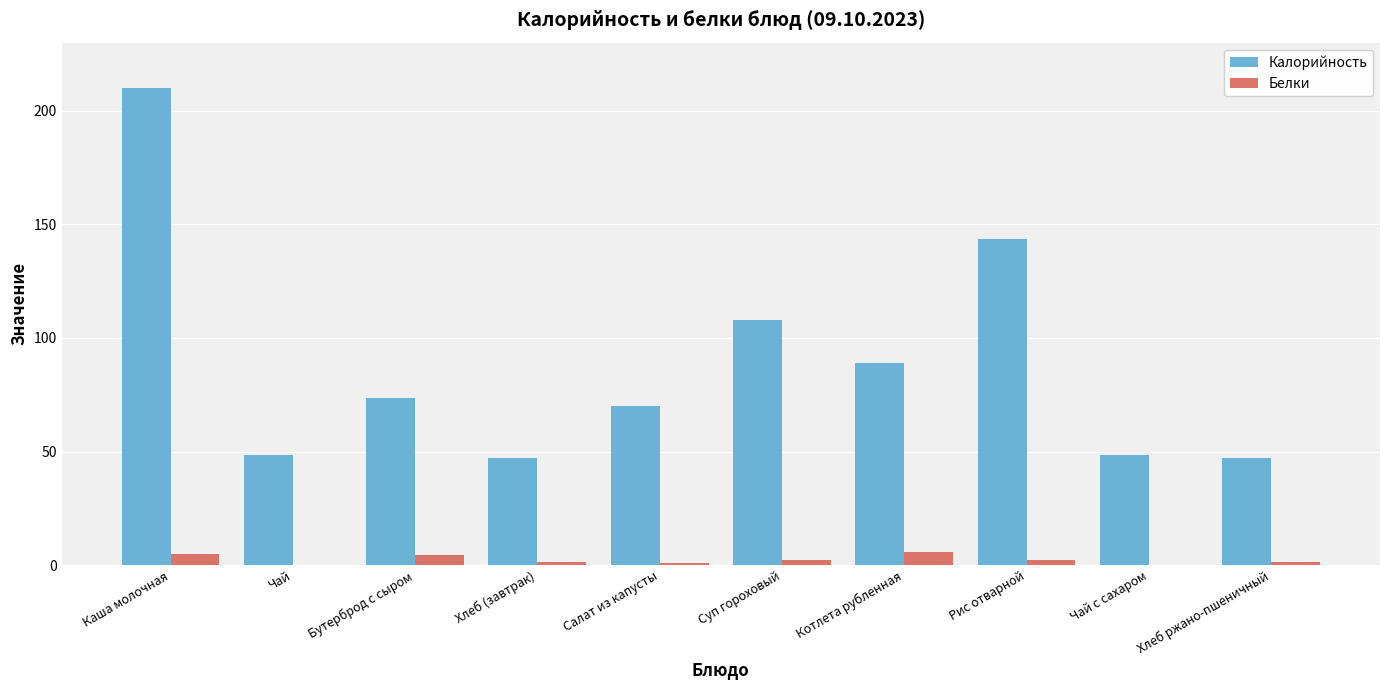

How many data points does each series have?

10